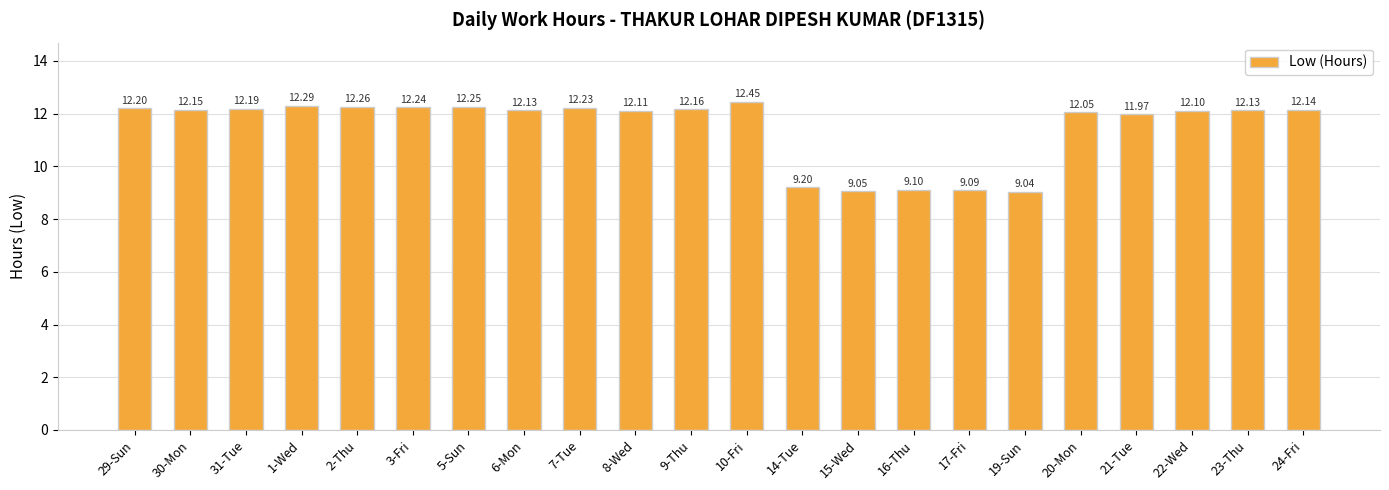

Are the bars grouped side by side (vs. stacked)?

No